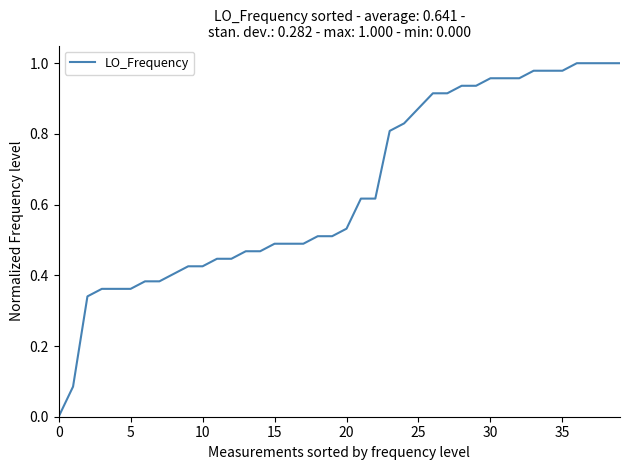

How many lines are shown in the chart?

1